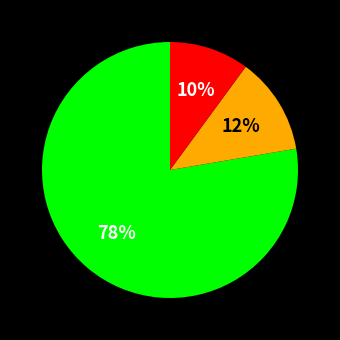

Count the number of slices in the pie.

3